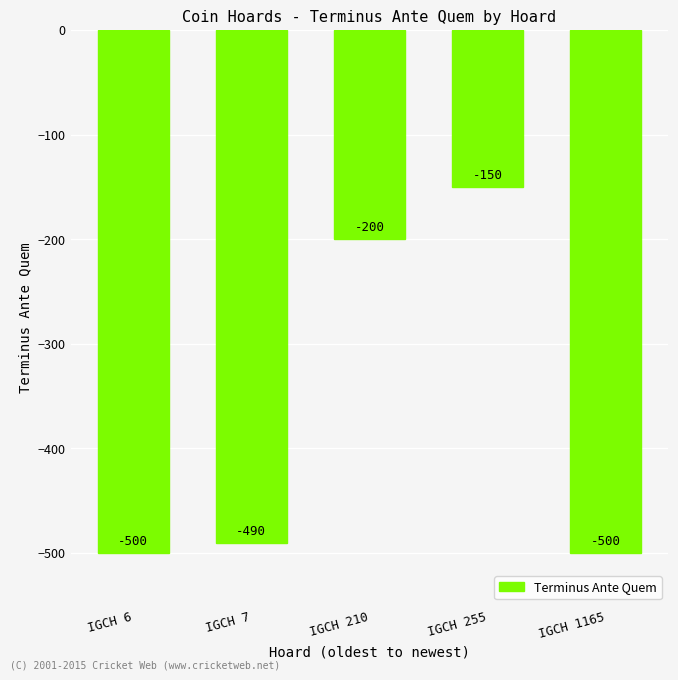

What is the value of the 2nd bar from the left?

-490